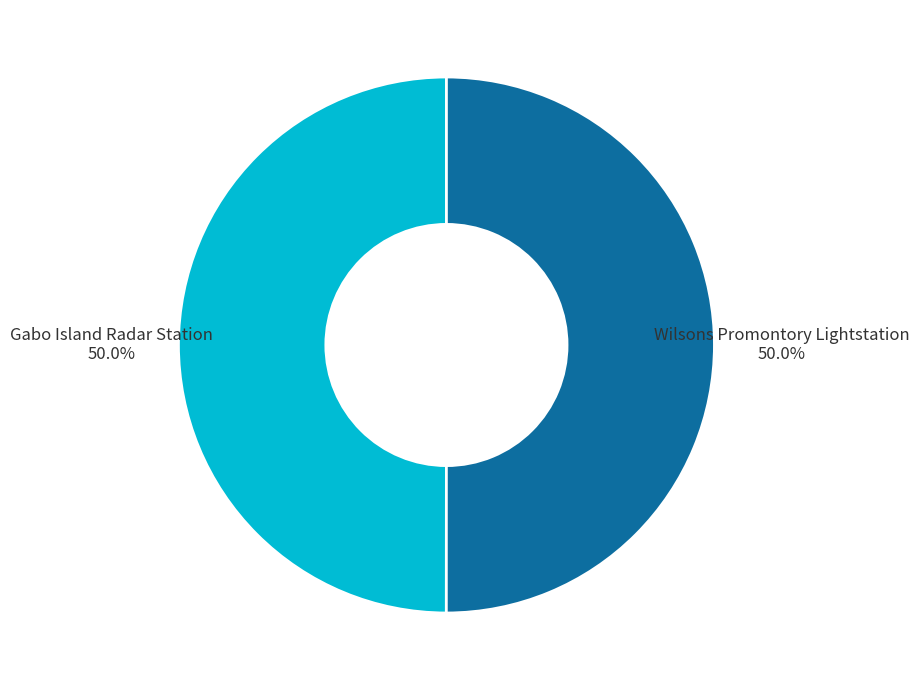

Is the sum of Wilsons Promontory Lightstation and Gabo Island Radar Station greater than half?

Yes